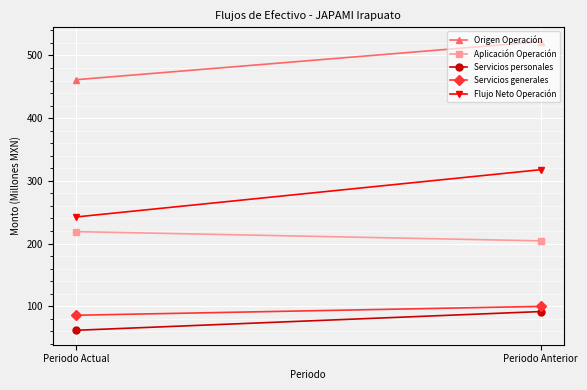

The value of Aplicación Operación at Periodo Actual is 369.3. True or false?

False